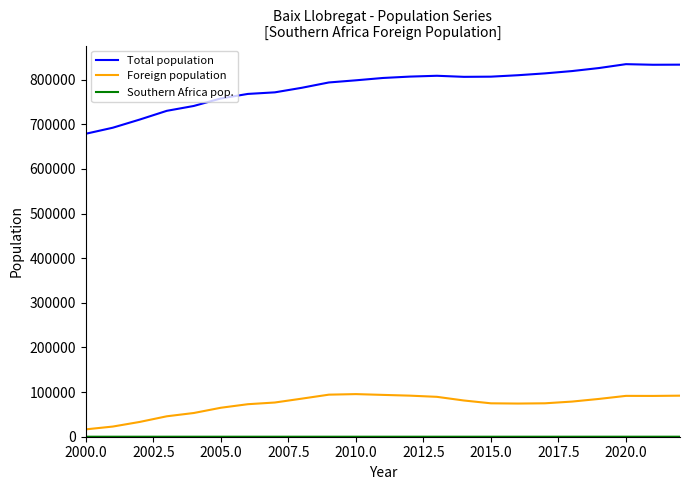

Which series has the largest total across all categories?

Total population